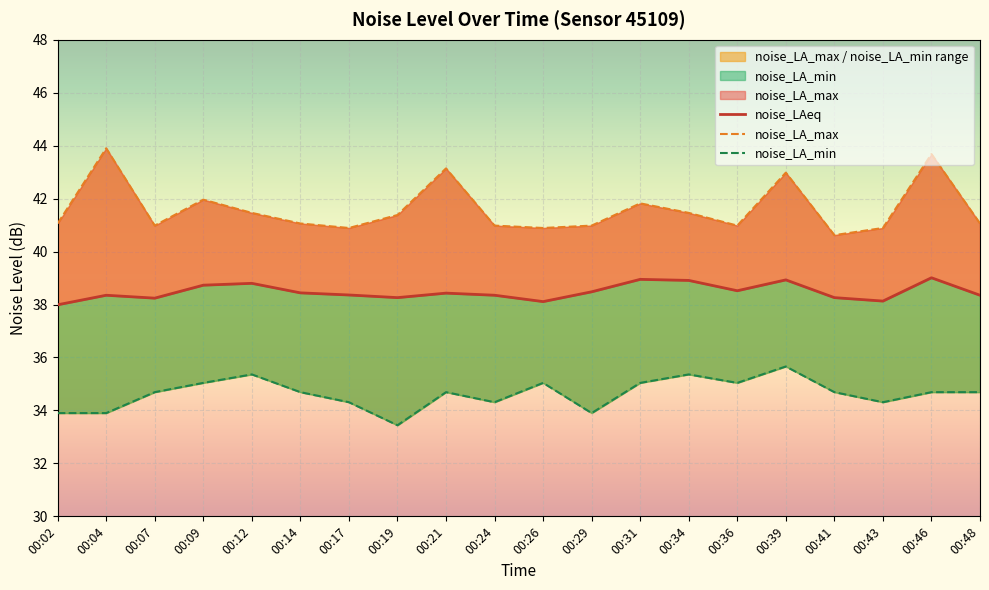

How many data points in noise_LA_min are above 34?

16